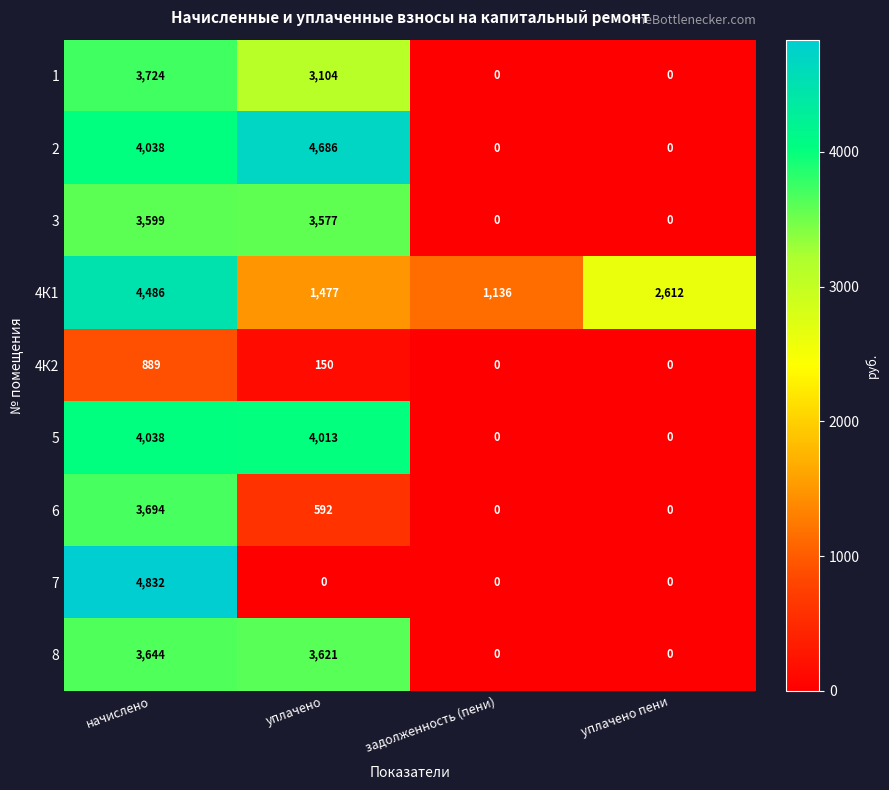

The 6 series shows 1952 at уплачено пени. True or false?

False